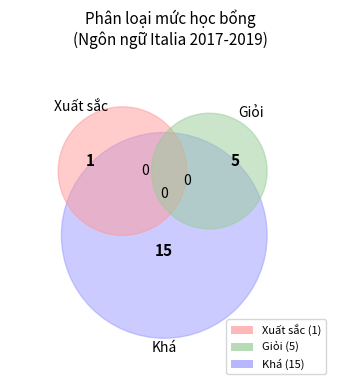

Which slice is the smallest?

Xuất sắc